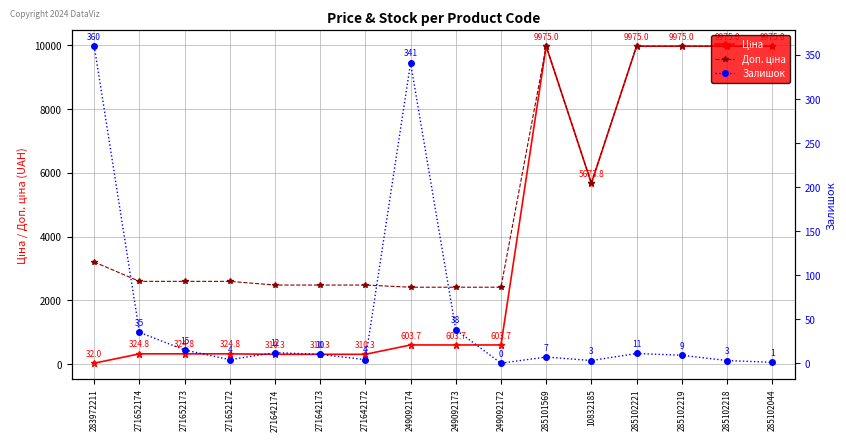

In Ціна, how many points are lower than both neighbors (excluding endpoints)?

1